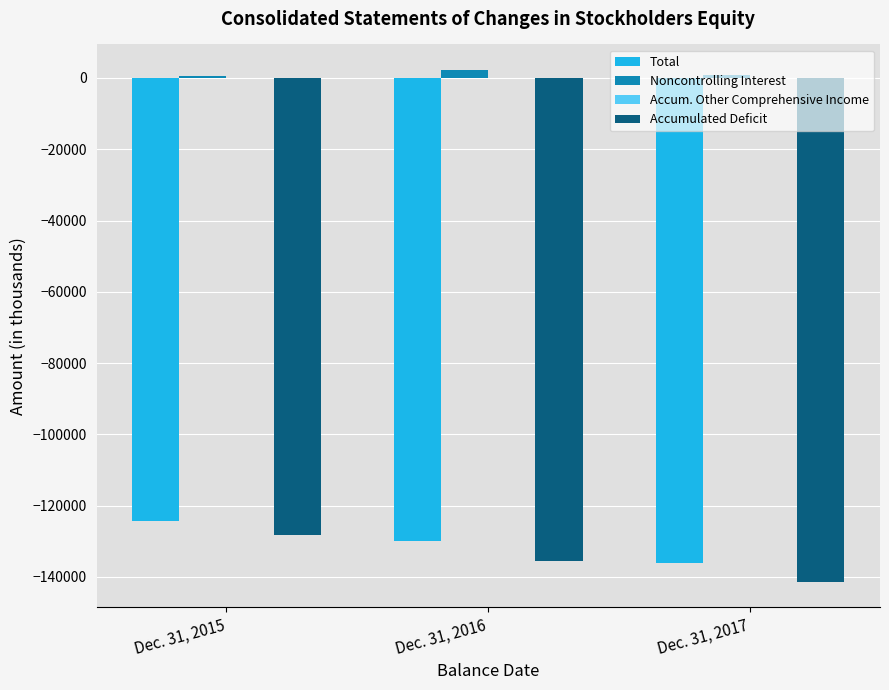

Which series has the largest range (max minus min)?

Accumulated Deficit